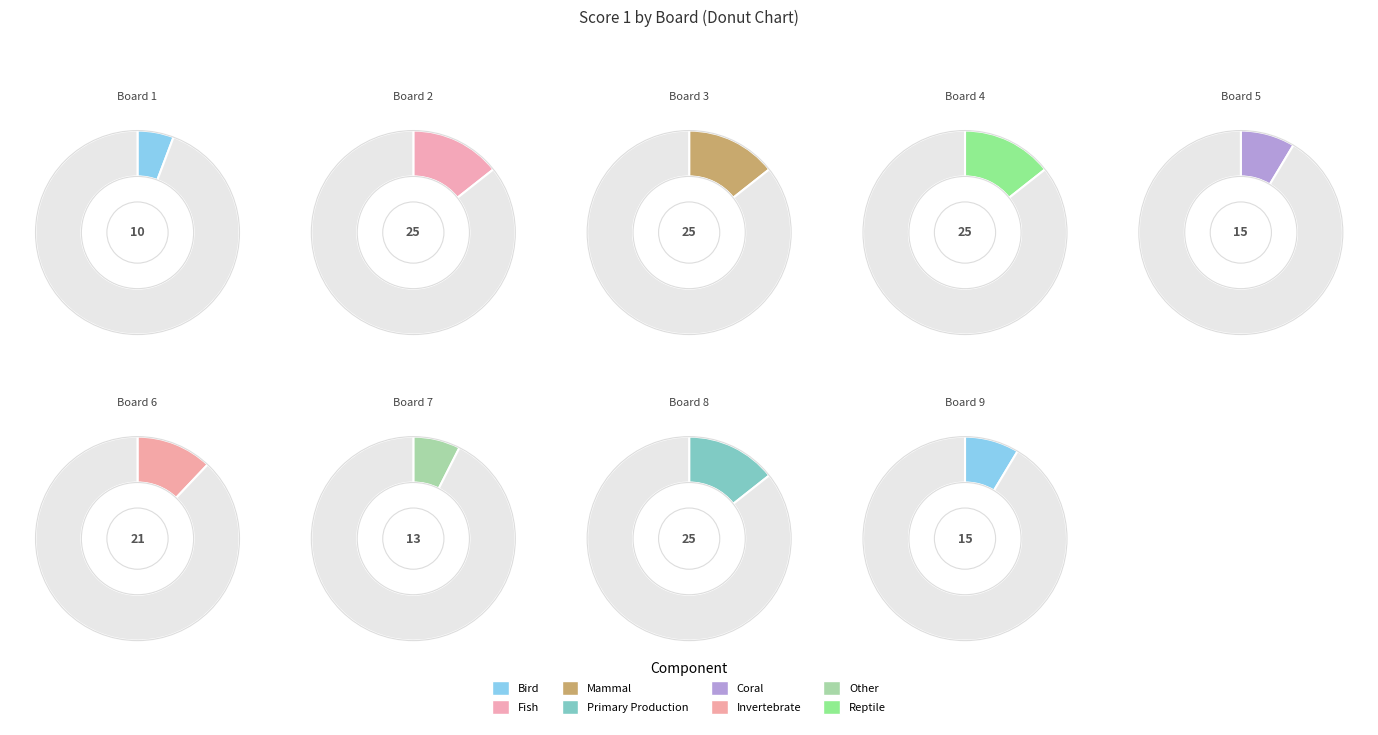

What percentage is the Board 8 slice, to the nearest percent?

14%